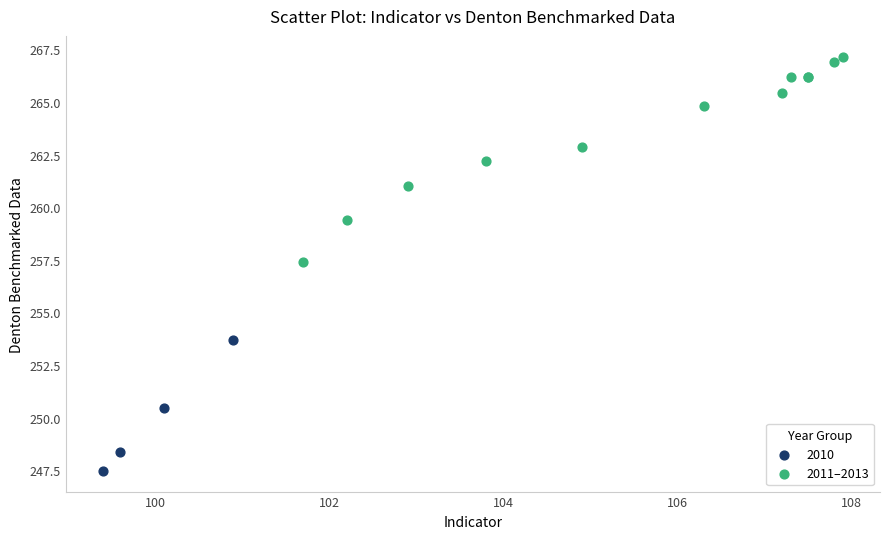

Which series contains the highest Y value?

2011–2013